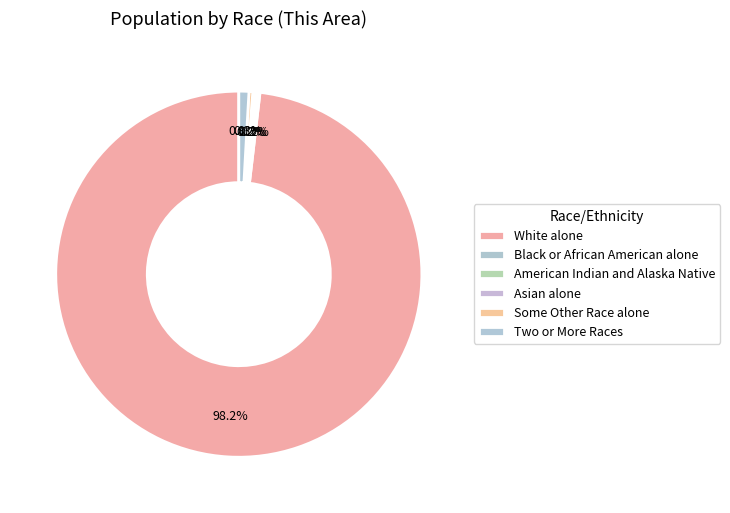

Is there a majority slice in this chart?

Yes